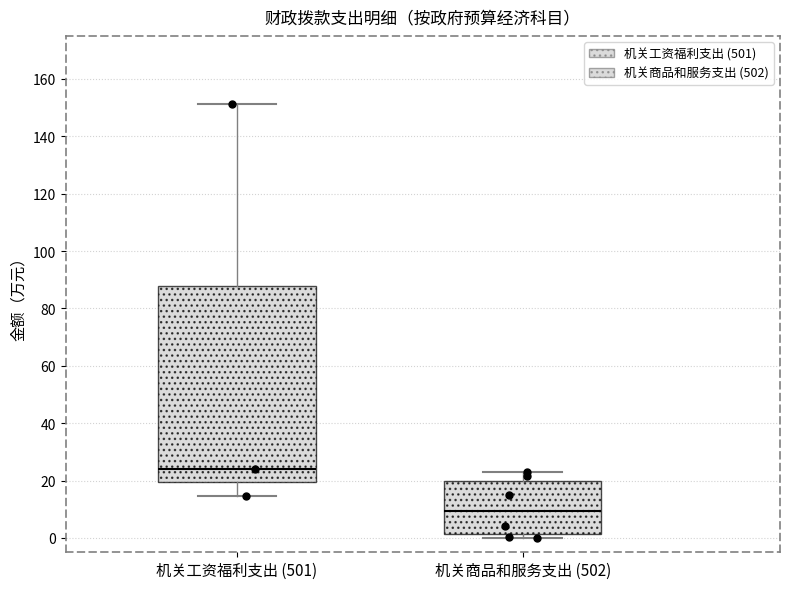

Where does the lower whisker of the box for 机关工资福利支出 (501) end on the y-axis? The values are not printed on the chart, so give them approximately, as read against the axis.

14